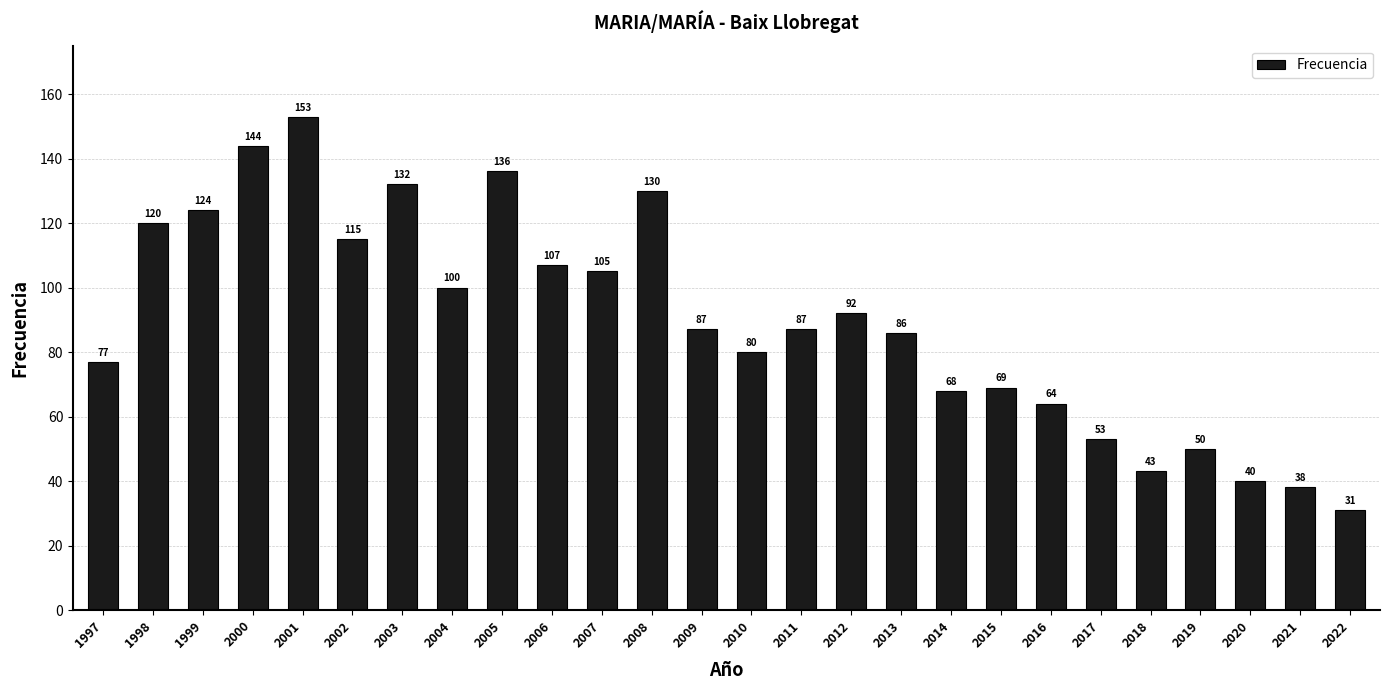

What is the average value?

90